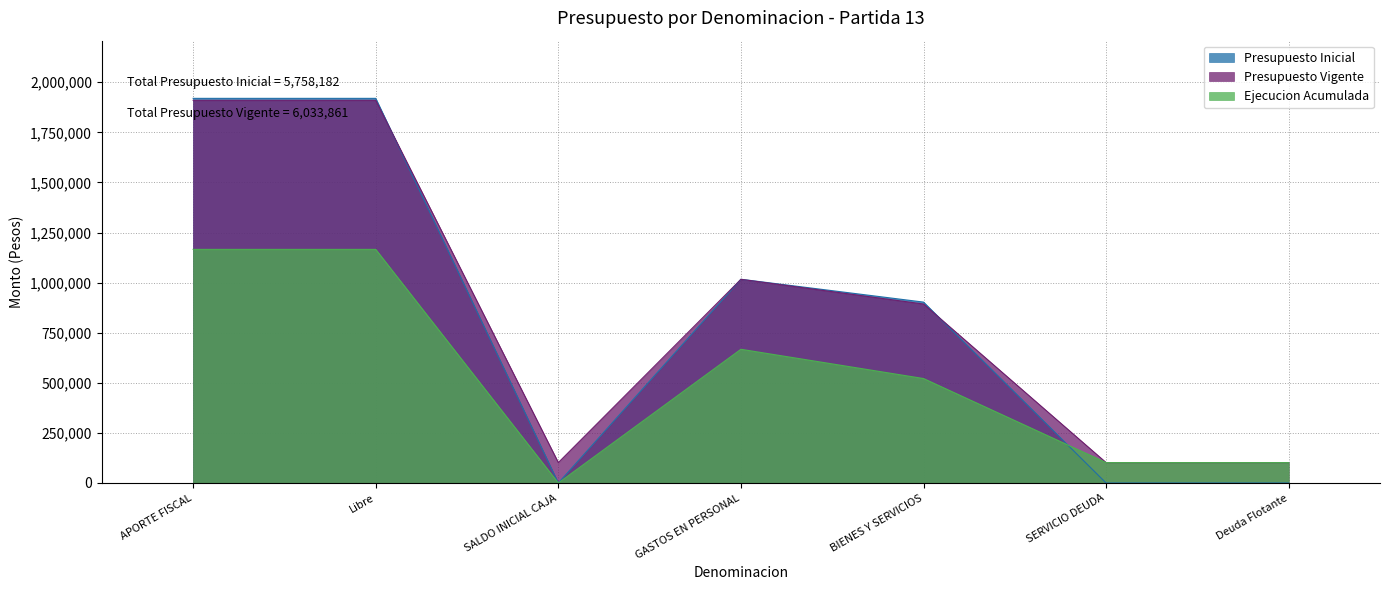

At which category is the sum across all series the highest?

APORTE FISCAL